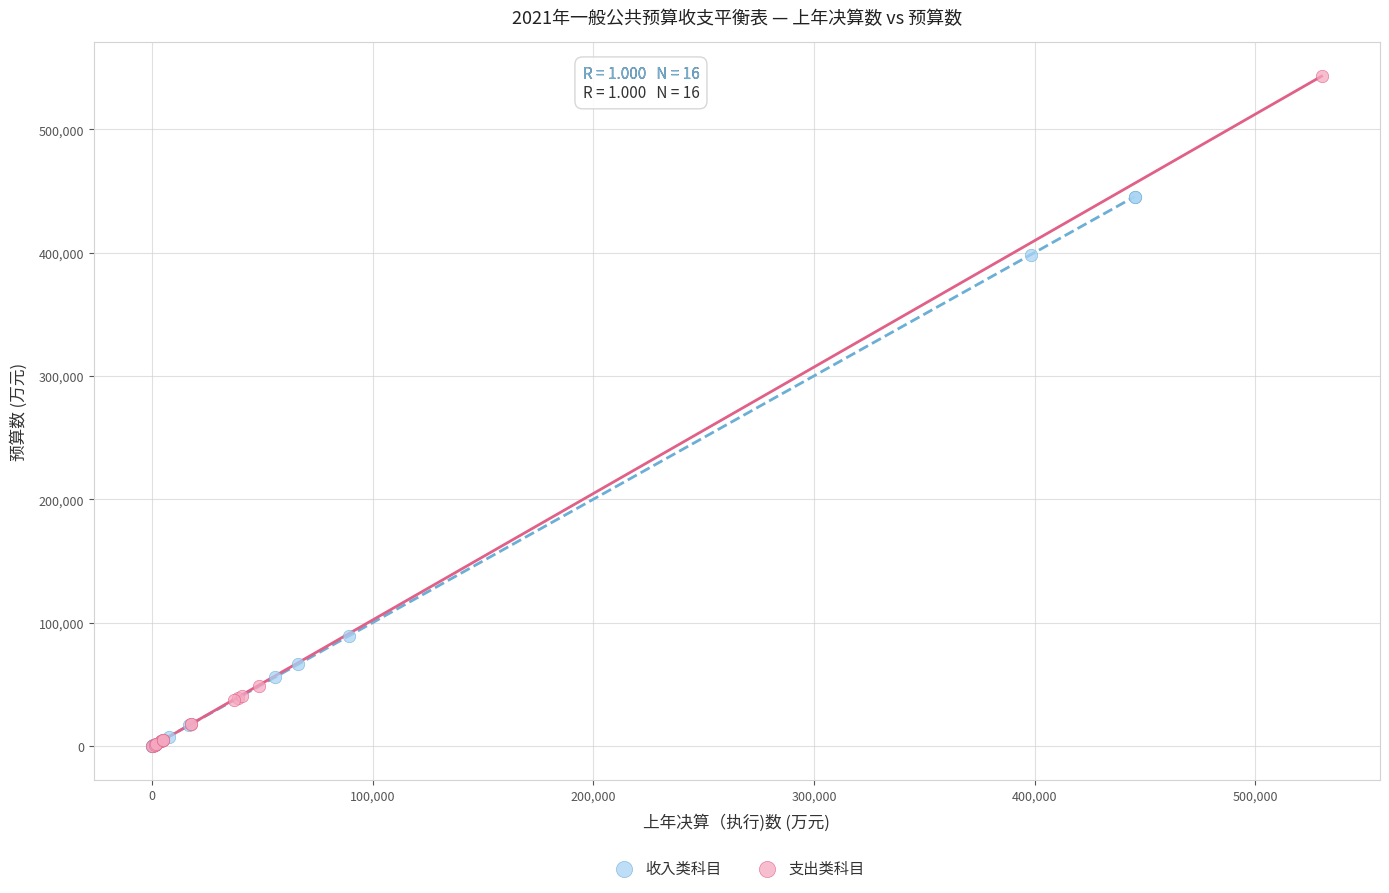

Which series has the largest Y range (max minus min)?

支出类科目